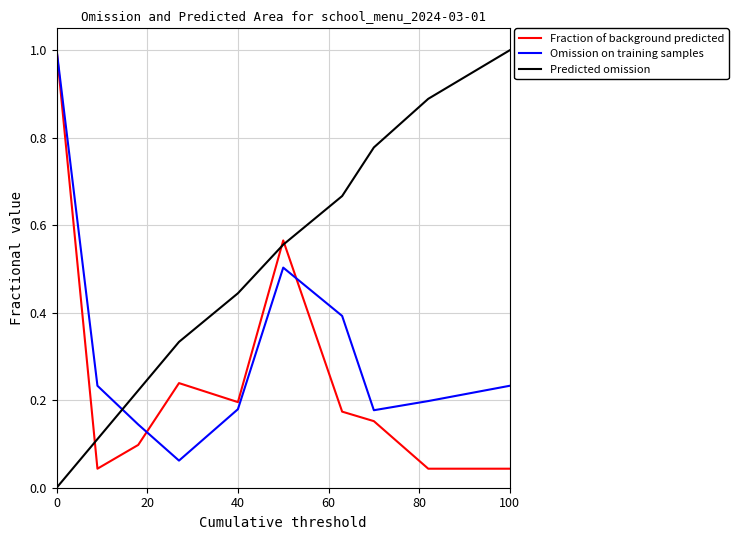

Which series has the largest total across all categories?

Predicted omission